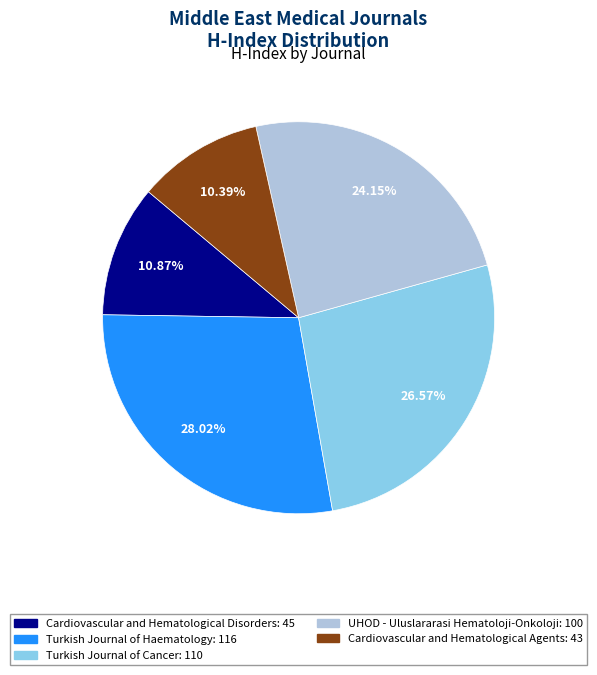

Is it true that Cardiovascular and Hematological Disorders is 26% of the pie?

False